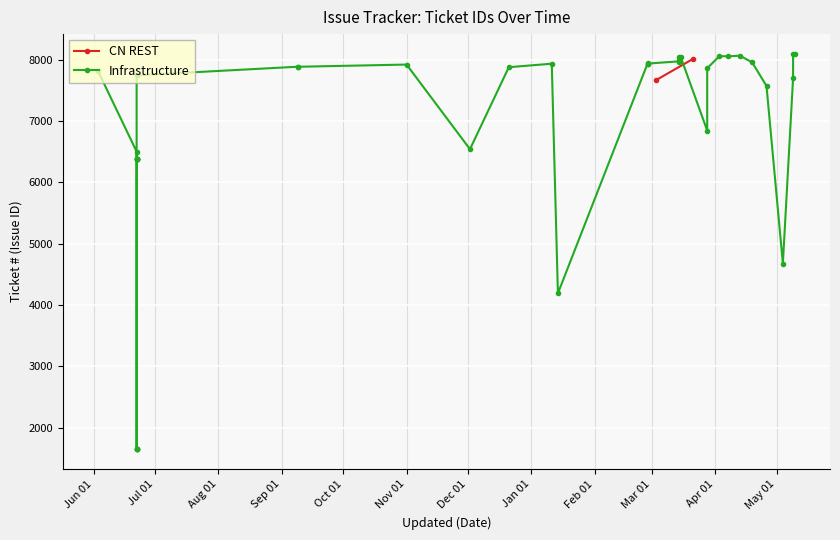

What is the maximum value shown in the chart?

8093